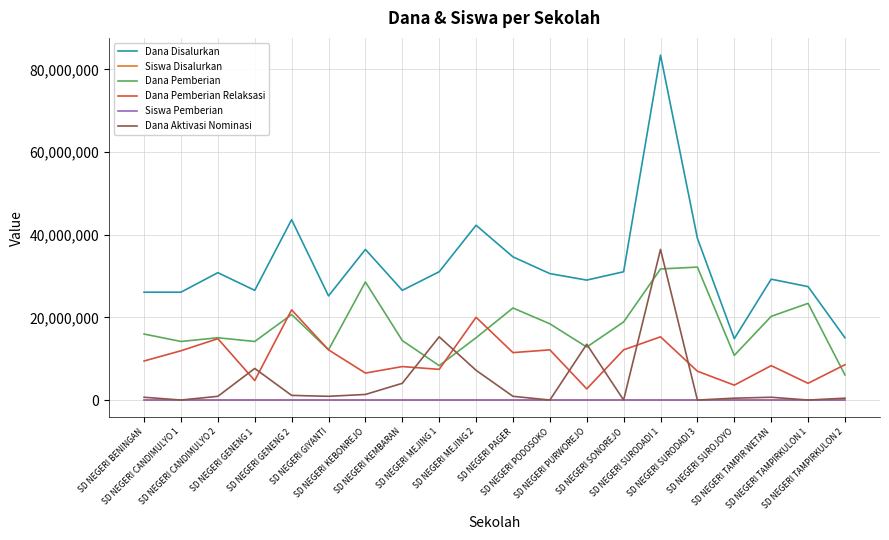

What is the sum of the Siswa Pemberian values at SD NEGERI TAMPIR WETAN and SD NEGERI SURODADI 1?

126